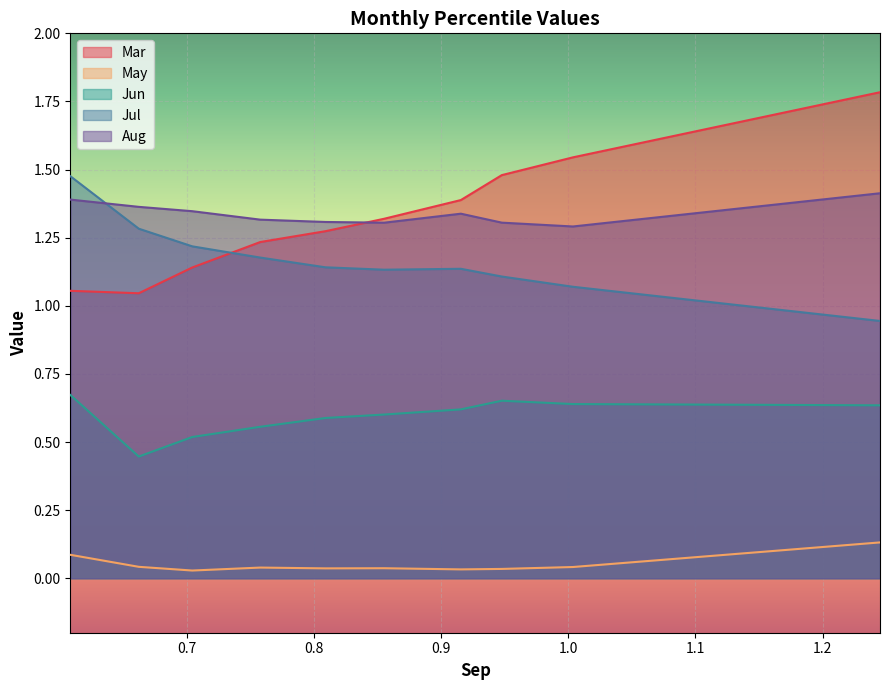

The May series shows 0.1 at pct05. True or false?

False